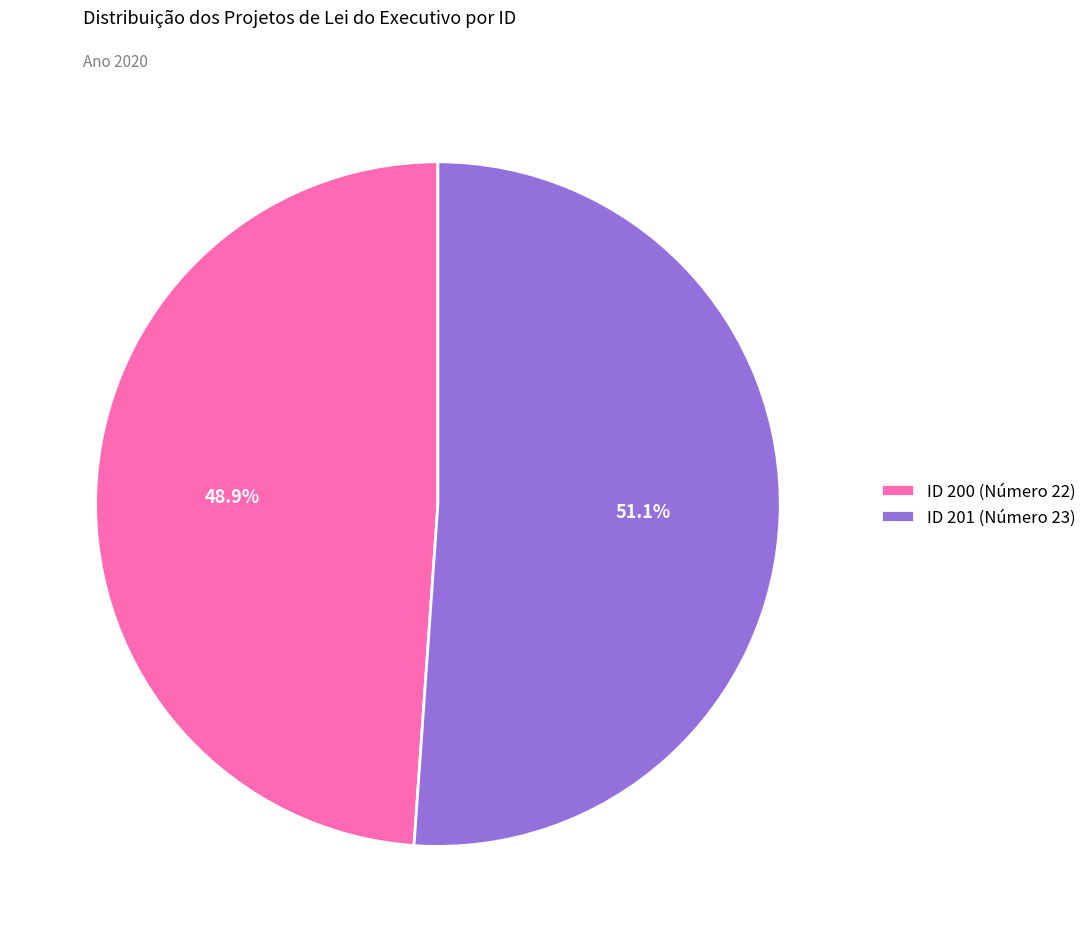

Which slice is the largest?

ID 201 (Número 23)